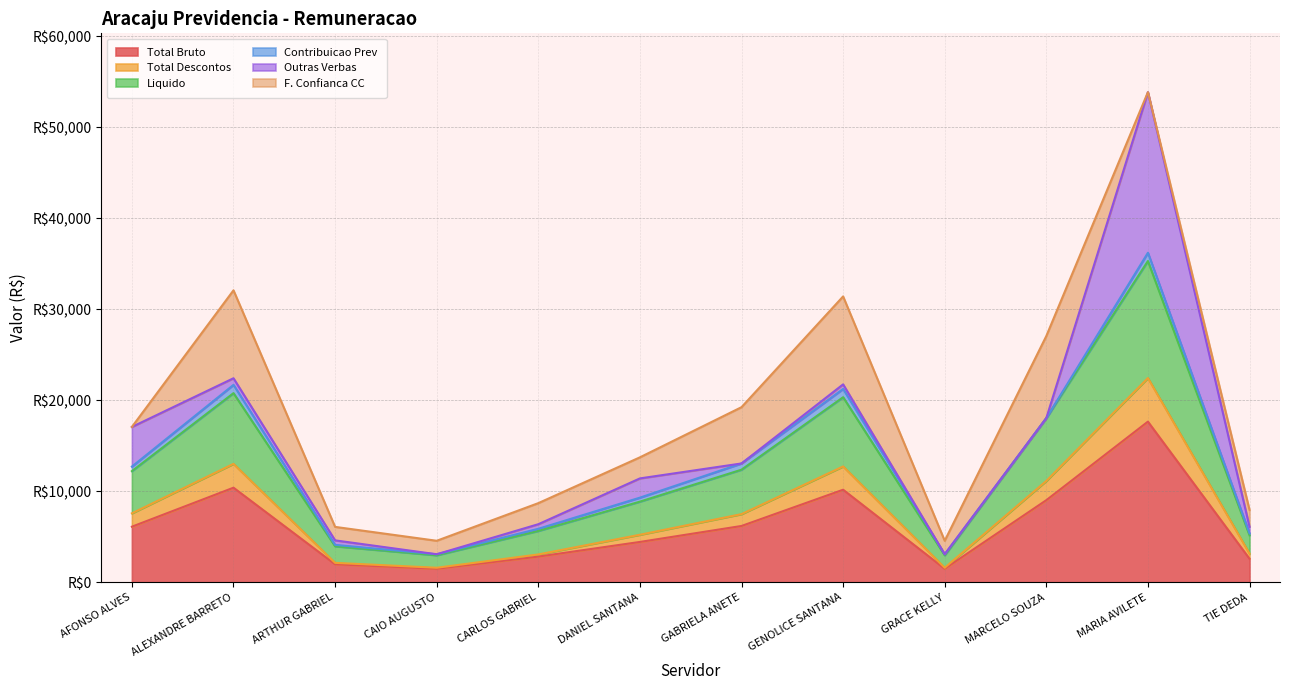

Count the number of categories in the chart.

12